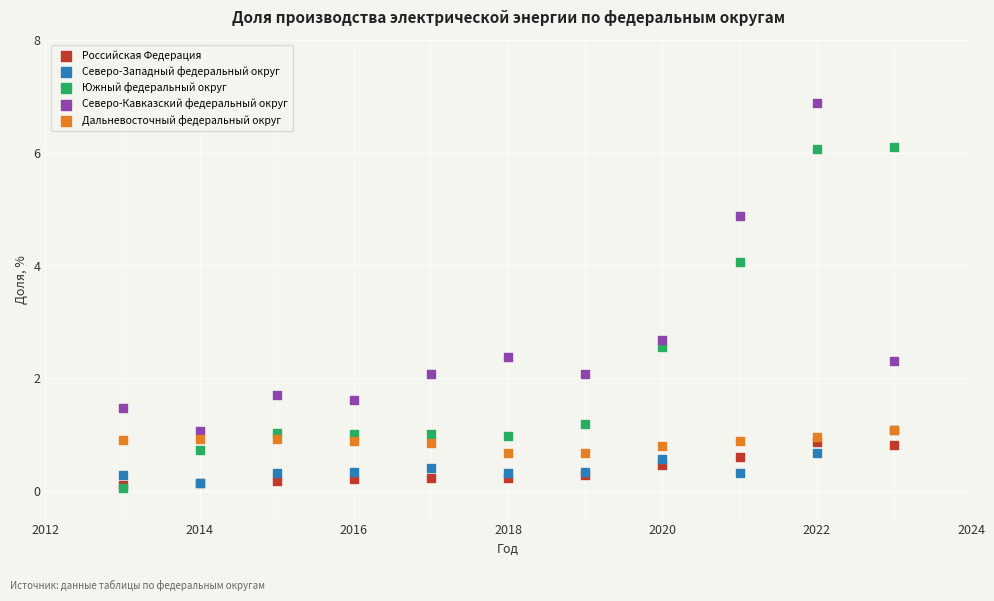

Across all series, what Y value is closest to 3?

2.7